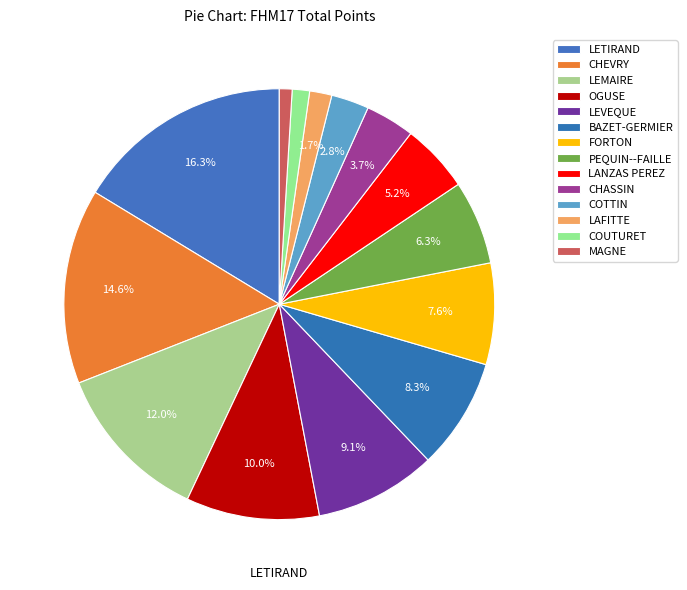

Count the number of slices in the pie.

14